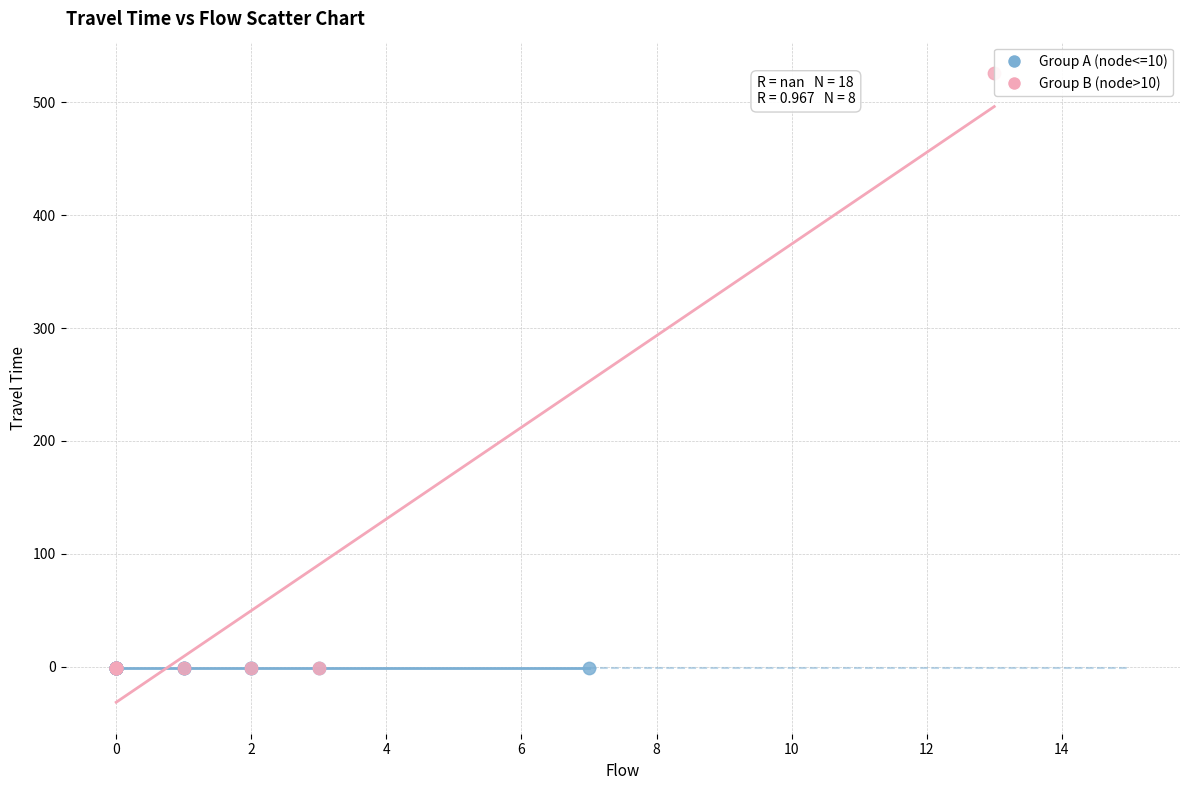

Which series contains the highest Y value?

Group B (node>10)